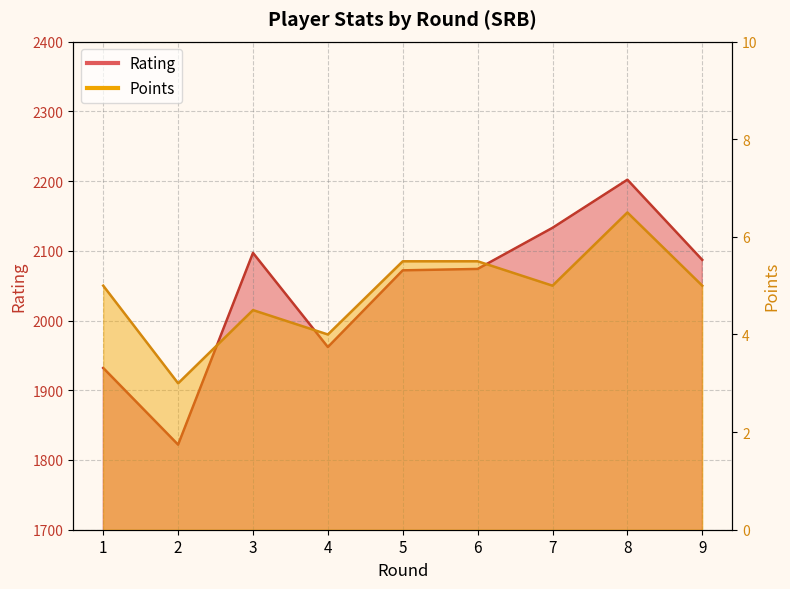

The Points series shows 3.0 at 2. True or false?

True